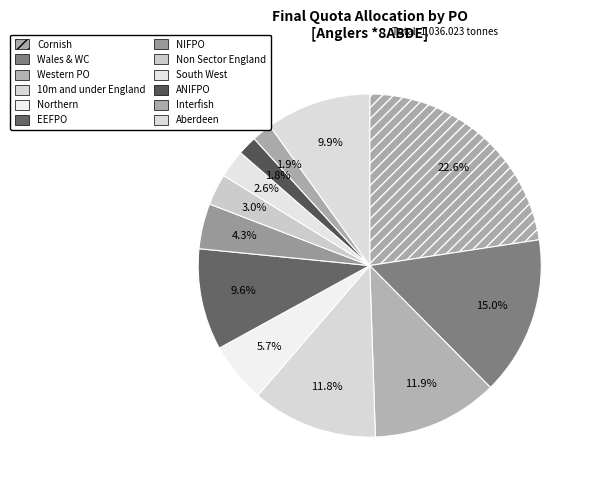

How many segments does this pie chart have?

12